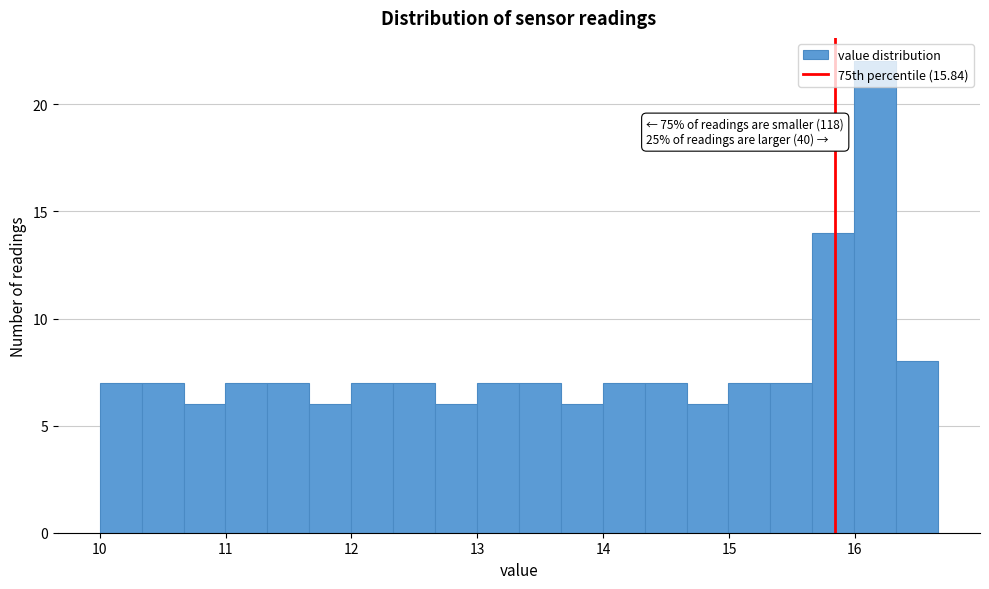

Read against the x-axis, roughly where is the centre of the tallest bar?

16.2